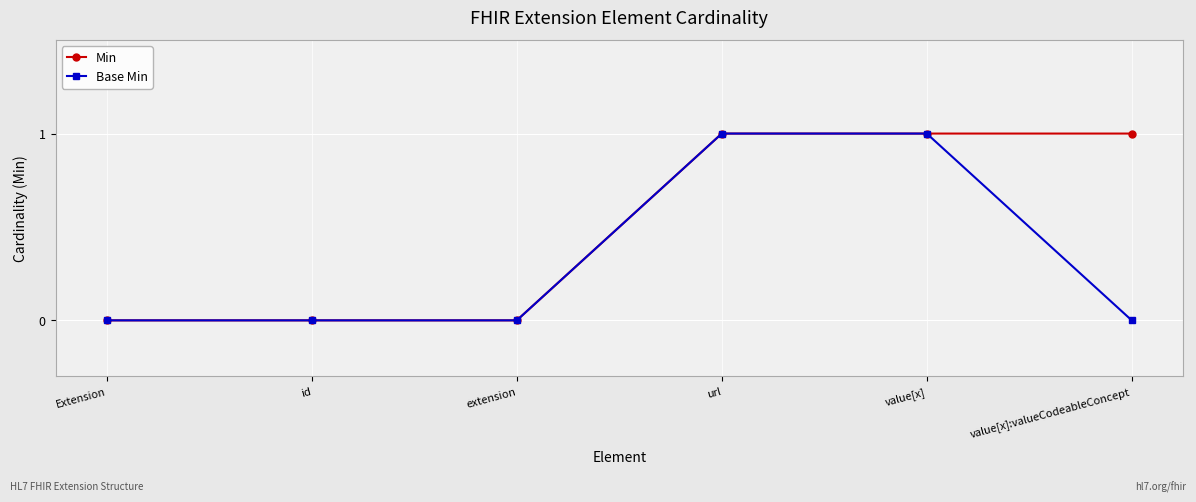

Does the chart display data point markers on the line(s)?

Yes